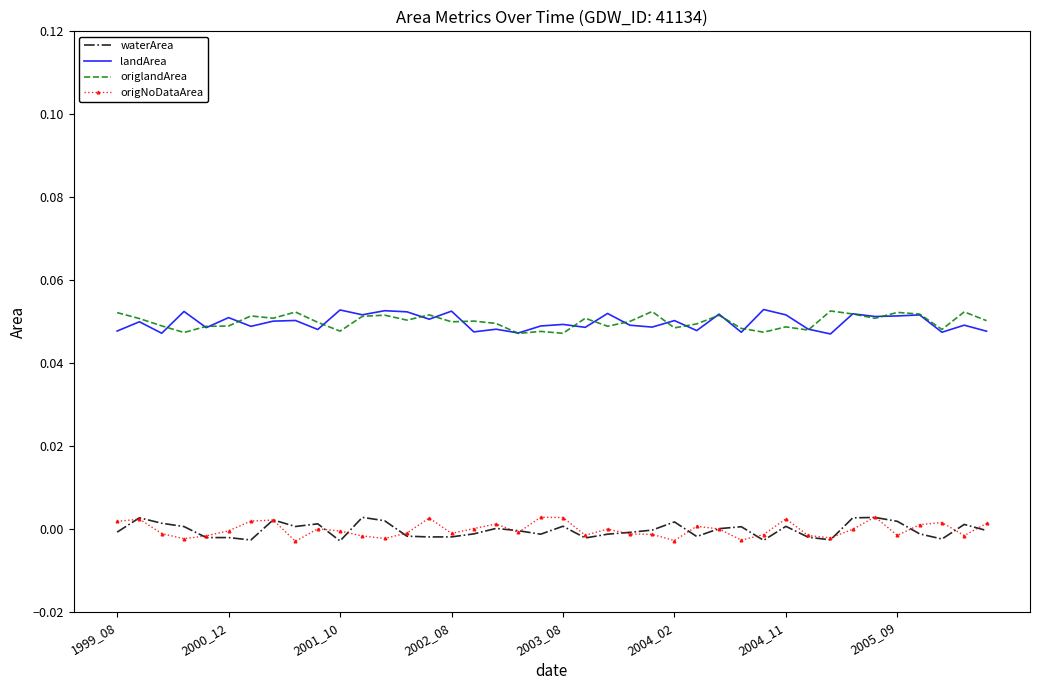

True or false: origlandArea and waterArea cross at least once.

False